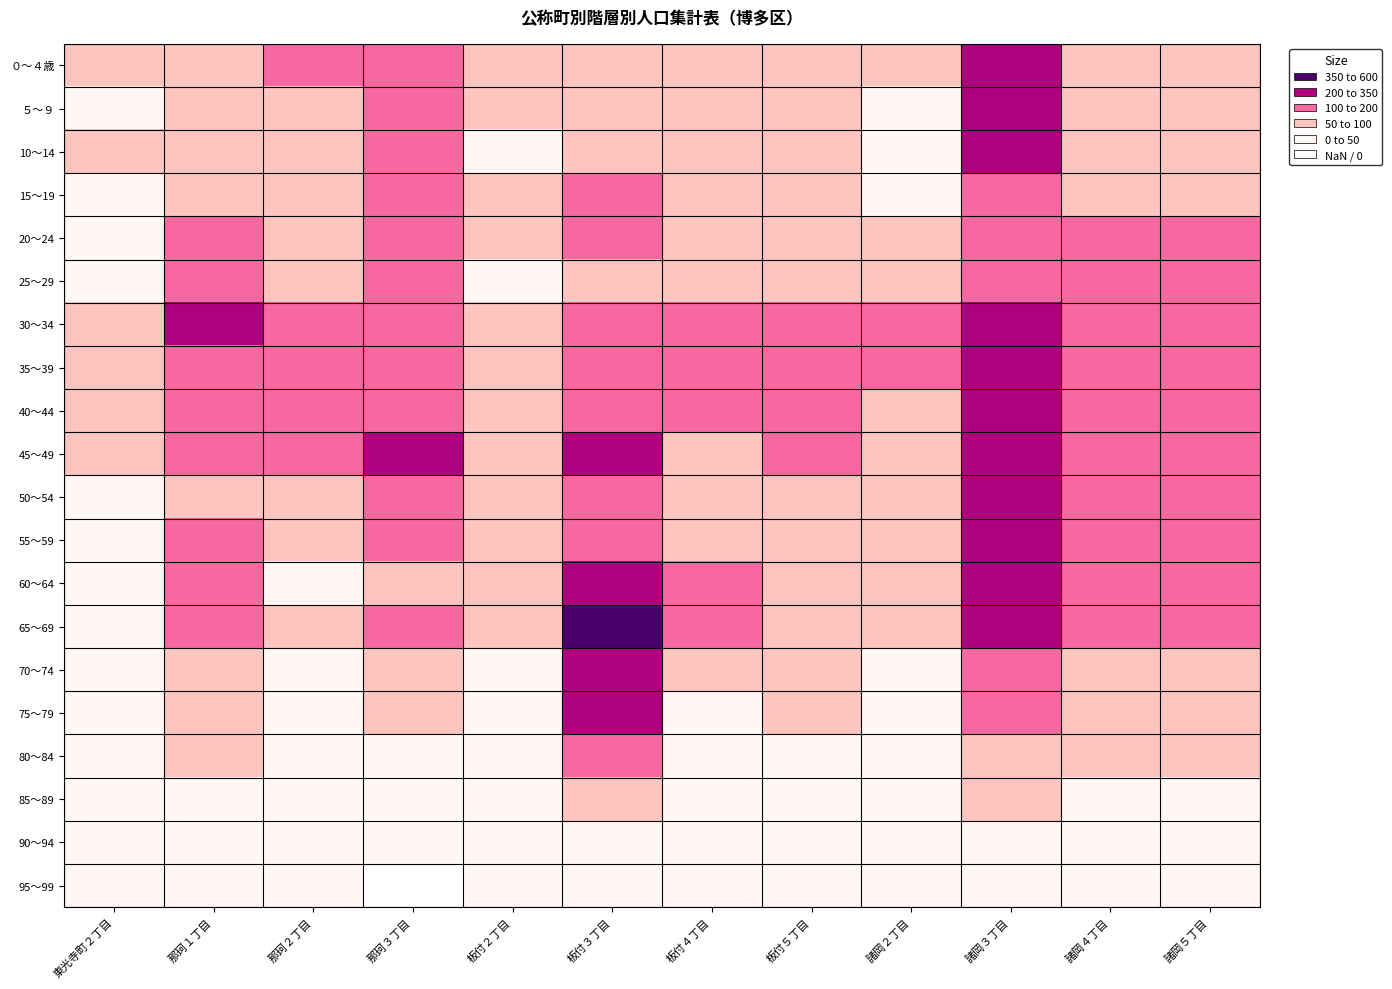

Reading right to left, transcribe all the data shown in this chart.

０～４歳: 諸岡５丁目=70	諸岡４丁目=91	諸岡３丁目=226	諸岡２丁目=94	板付５丁目=58	板付４丁目=69	板付３丁目=61	板付２丁目=52	那珂３丁目=118	那珂２丁目=103	那珂１丁目=97	東光寺町２丁目=53
５～９: 諸岡５丁目=79	諸岡４丁目=75	諸岡３丁目=202	諸岡２丁目=36	板付５丁目=82	板付４丁目=64	板付３丁目=96	板付２丁目=54	那珂３丁目=118	那珂２丁目=83	那珂１丁目=99	東光寺町２丁目=48
10～14: 諸岡５丁目=81	諸岡４丁目=52	諸岡３丁目=214	諸岡２丁目=27	板付５丁目=82	板付４丁目=58	板付３丁目=92	板付２丁目=38	那珂３丁目=115	那珂２丁目=81	那珂１丁目=77	東光寺町２丁目=52
15～19: 諸岡５丁目=94	諸岡４丁目=56	諸岡３丁目=178	諸岡２丁目=39	板付５丁目=61	板付４丁目=58	板付３丁目=151	板付２丁目=55	那珂３丁目=151	那珂２丁目=69	那珂１丁目=69	東光寺町２丁目=30
20～24: 諸岡５丁目=111	諸岡４丁目=107	諸岡３丁目=186	諸岡２丁目=71	板付５丁目=79	板付４丁目=55	板付３丁目=128	板付２丁目=54	那珂３丁目=112	那珂２丁目=95	那珂１丁目=149	東光寺町２丁目=32
25～29: 諸岡５丁目=130	諸岡４丁目=153	諸岡３丁目=187	諸岡２丁目=93	板付５丁目=78	板付４丁目=84	板付３丁目=87	板付２丁目=46	那珂３丁目=119	那珂２丁目=94	那珂１丁目=165	東光寺町２丁目=36
30～34: 諸岡５丁目=124	諸岡４丁目=147	諸岡３丁目=313	諸岡２丁目=112	板付５丁目=125	板付４丁目=119	板付３丁目=112	板付２丁目=61	那珂３丁目=136	那珂２丁目=110	那珂１丁目=204	東光寺町２丁目=77
35～39: 諸岡５丁目=148	諸岡４丁目=136	諸岡３丁目=322	諸岡２丁目=100	板付５丁目=113	板付４丁目=107	板付３丁目=159	板付２丁目=86	那珂３丁目=139	那珂２丁目=126	那珂１丁目=171	東光寺町２丁目=68
40～44: 諸岡５丁目=149	諸岡４丁目=137	諸岡３丁目=346	諸岡２丁目=84	板付５丁目=136	板付４丁目=113	板付３丁目=153	板付２丁目=79	那珂３丁目=170	那珂２丁目=144	那珂１丁目=187	東光寺町２丁目=67
45～49: 諸岡５丁目=165	諸岡４丁目=121	諸岡３丁目=322	諸岡２丁目=70	板付５丁目=110	板付４丁目=86	板付３丁目=202	板付２丁目=71	那珂３丁目=203	那珂２丁目=121	那珂１丁目=157	東光寺町２丁目=78
50～54: 諸岡５丁目=132	諸岡４丁目=100	諸岡３丁目=265	諸岡２丁目=53	板付５丁目=96	板付４丁目=63	板付３丁目=149	板付２丁目=60	那珂３丁目=129	那珂２丁目=96	那珂１丁目=84	東光寺町２丁目=46
55～59: 諸岡５丁目=127	諸岡４丁目=102	諸岡３丁目=221	諸岡２丁目=78	板付５丁目=70	板付４丁目=83	板付３丁目=165	板付２丁目=76	那珂３丁目=107	那珂２丁目=71	那珂１丁目=107	東光寺町２丁目=26
60～64: 諸岡５丁目=110	諸岡４丁目=118	諸岡３丁目=223	諸岡２丁目=82	板付５丁目=77	板付４丁目=118	板付３丁目=257	板付２丁目=78	那珂３丁目=97	那珂２丁目=49	那珂１丁目=119	東光寺町２丁目=21
65～69: 諸岡５丁目=129	諸岡４丁目=126	諸岡３丁目=217	諸岡２丁目=62	板付５丁目=89	板付４丁目=154	板付３丁目=421	板付２丁目=74	那珂３丁目=129	那珂２丁目=51	那珂１丁目=127	東光寺町２丁目=26
70～74: 諸岡５丁目=70	諸岡４丁目=84	諸岡３丁目=118	諸岡２丁目=28	板付５丁目=61	板付４丁目=75	板付３丁目=284	板付２丁目=49	那珂３丁目=74	那珂２丁目=43	那珂１丁目=83	東光寺町２丁目=11
75～79: 諸岡５丁目=70	諸岡４丁目=78	諸岡３丁目=102	諸岡２丁目=31	板付５丁目=54	板付４丁目=48	板付３丁目=252	板付２丁目=32	那珂３丁目=69	那珂２丁目=23	那珂１丁目=61	東光寺町２丁目=4
80～84: 諸岡５丁目=51	諸岡４丁目=55	諸岡３丁目=76	諸岡２丁目=24	板付５丁目=33	板付４丁目=23	板付３丁目=133	板付２丁目=28	那珂３丁目=41	那珂２丁目=23	那珂１丁目=52	東光寺町２丁目=4
85～89: 諸岡５丁目=39	諸岡４丁目=40	諸岡３丁目=55	諸岡２丁目=14	板付５丁目=23	板付４丁目=22	板付３丁目=68	板付２丁目=15	那珂３丁目=30	那珂２丁目=14	那珂１丁目=28	東光寺町２丁目=2
90～94: 諸岡５丁目=15	諸岡４丁目=18	諸岡３丁目=40	諸岡２丁目=9	板付５丁目=12	板付４丁目=10	板付３丁目=16	板付２丁目=10	那珂３丁目=11	那珂２丁目=8	那珂１丁目=15	東光寺町２丁目=1
95～99: 諸岡５丁目=2	諸岡４丁目=6	諸岡３丁目=14	諸岡２丁目=2	板付５丁目=2	板付４丁目=2	板付３丁目=3	板付２丁目=2	那珂３丁目=0	那珂２丁目=2	那珂１丁目=5	東光寺町２丁目=1